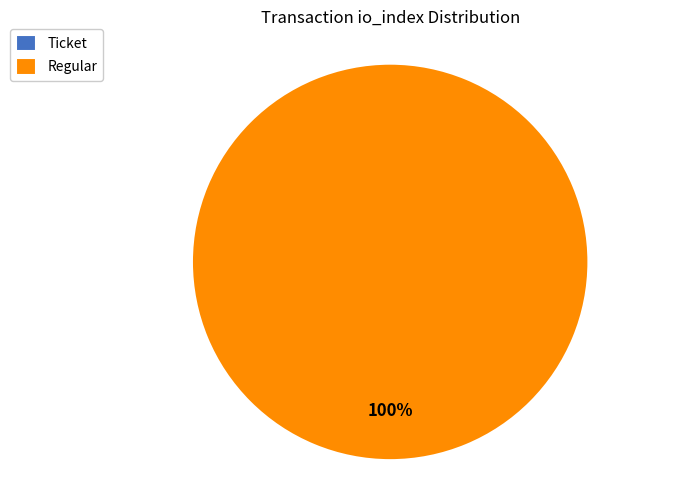

To the nearest percent, what is the combined percentage of Regular (io_index=32) and Ticket (io_index=0)?

100%